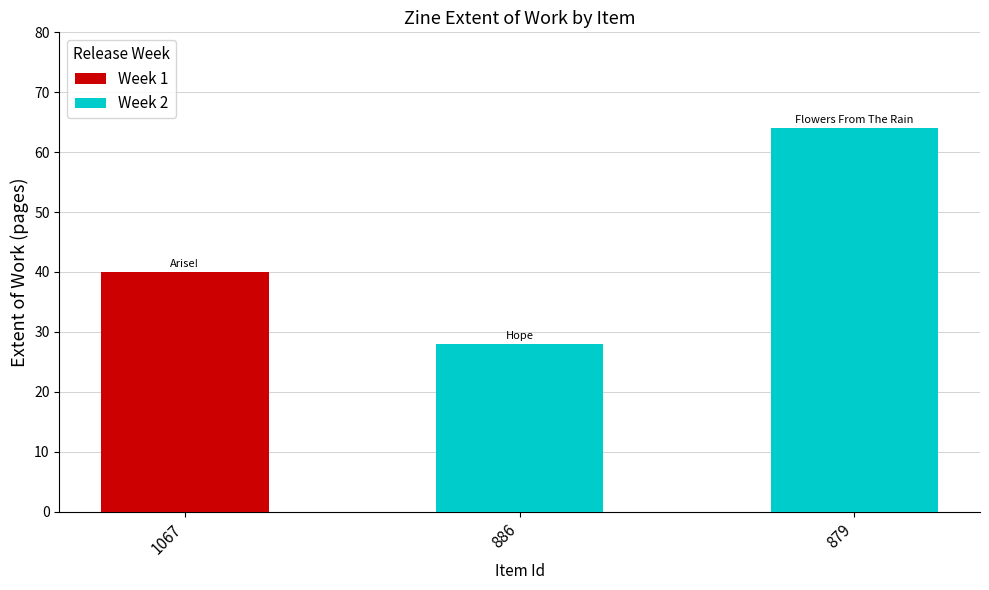

Rank the categories by Week 2 value from lowest to highest.

886, 879